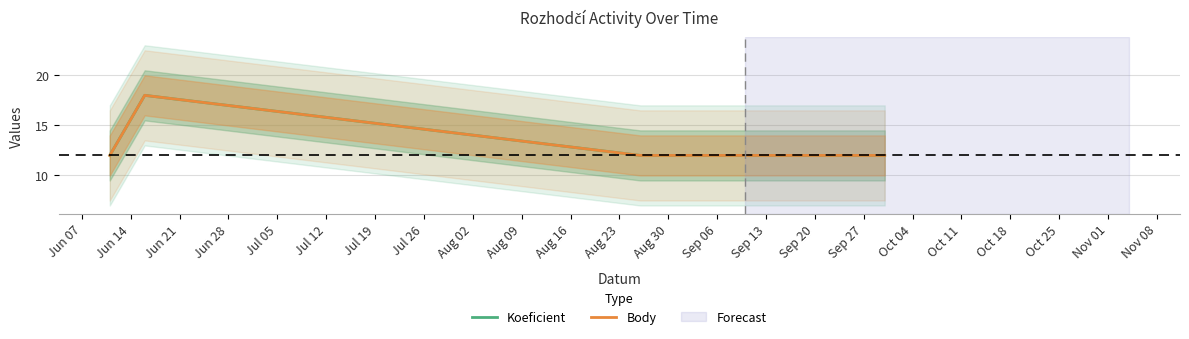

True or false: Koeficient has a value of 5 at Jun 07.

False